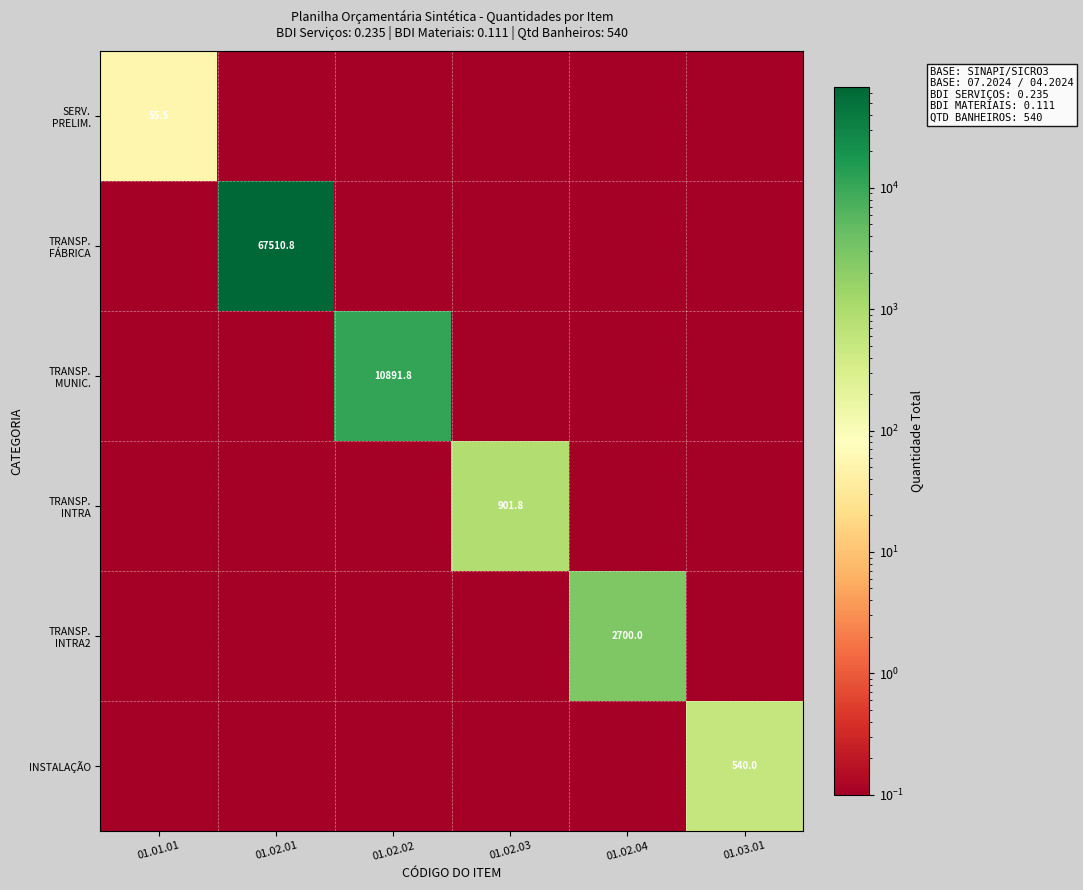

Count the number of categories in the chart.

6